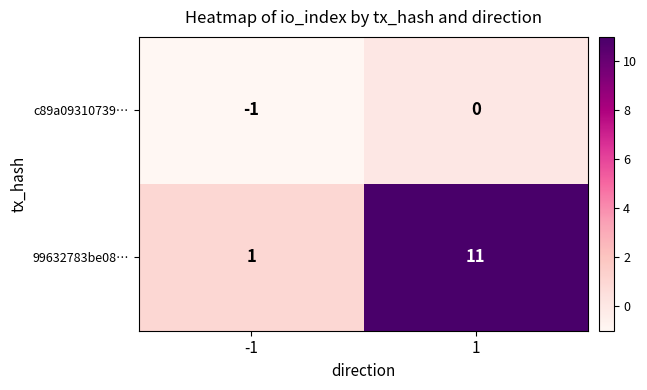

The value of c89a09310739… at 1 is 1. True or false?

False